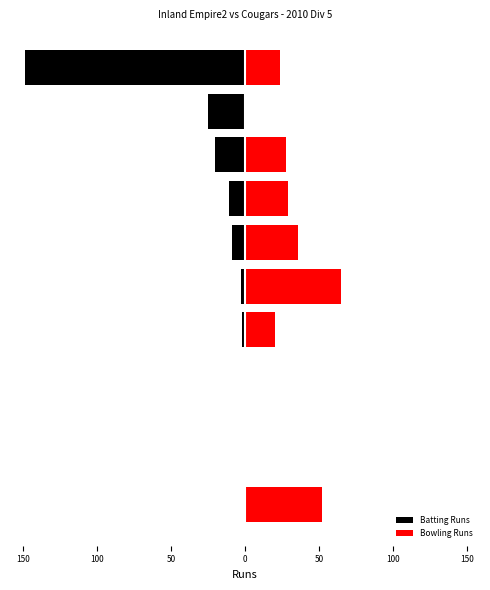

How many values in the Bowling Runs series exceed 24?

5